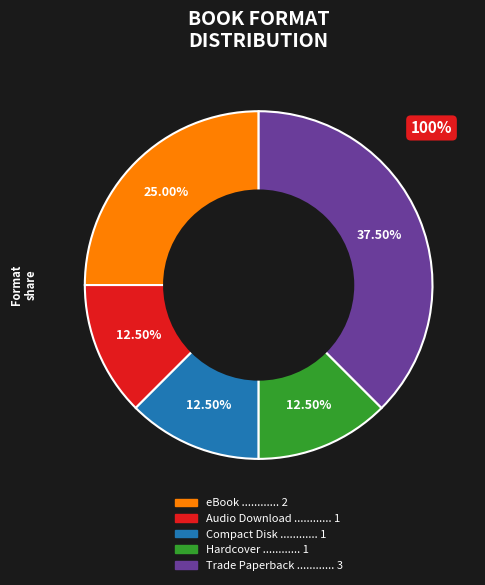

How many slices are in this pie chart?

5